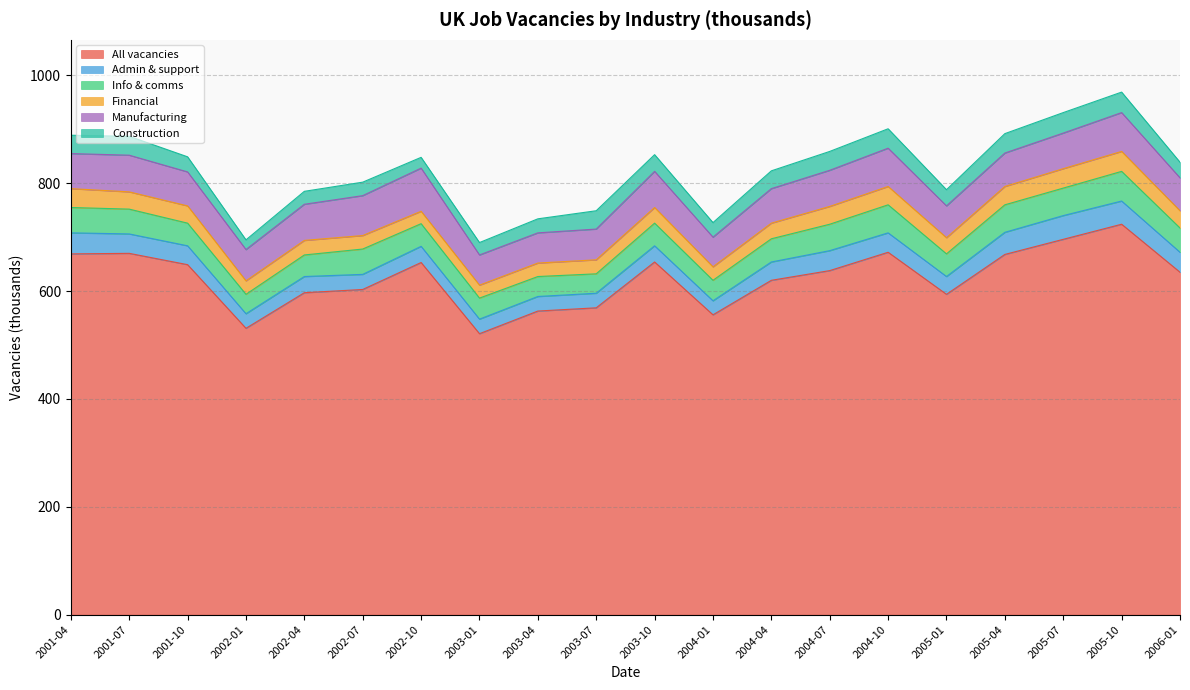

What are all the series names shown in the legend?

All vacancies, Admin & support, Info & comms, Financial, Manufacturing, Construction